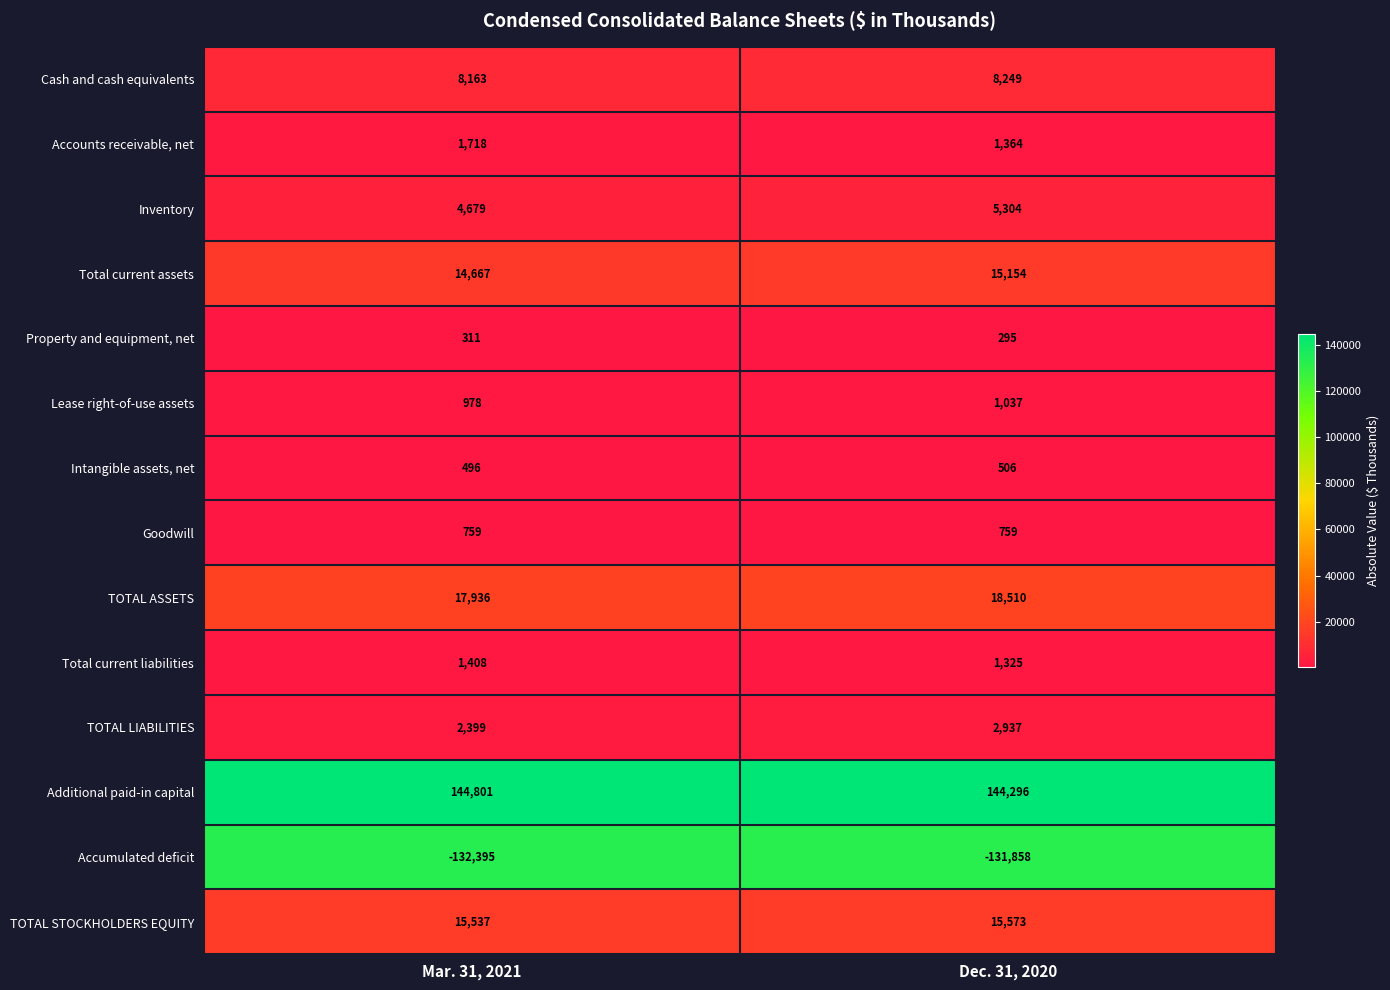

What is the total value across all series at Dec. 31, 2020?

83451